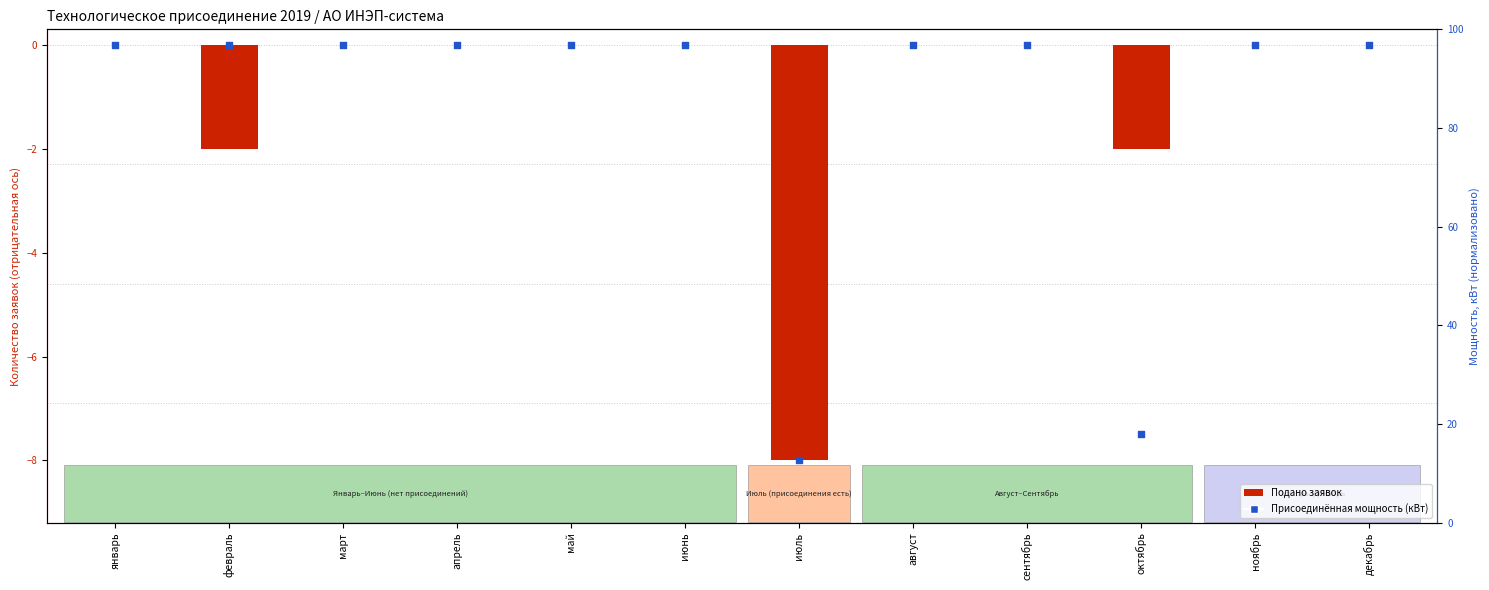

At which category is the sum across all series the highest?

январь